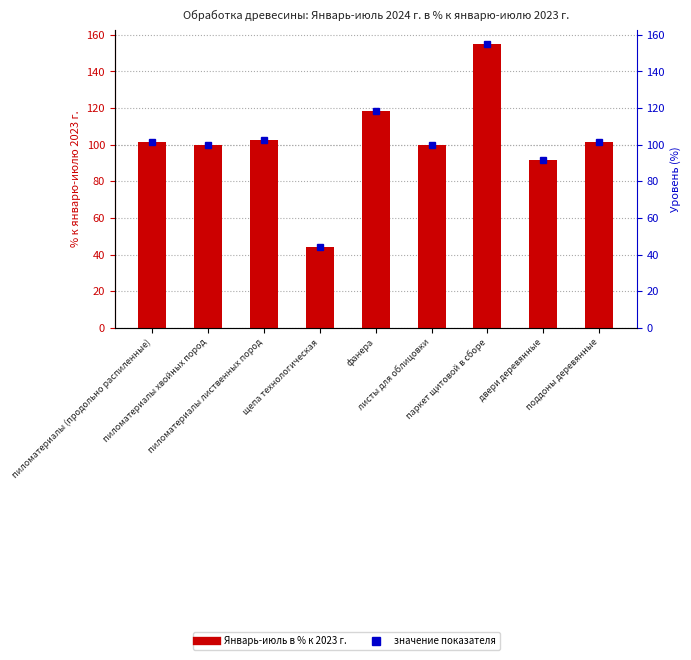

What position from the left is фанера?

5